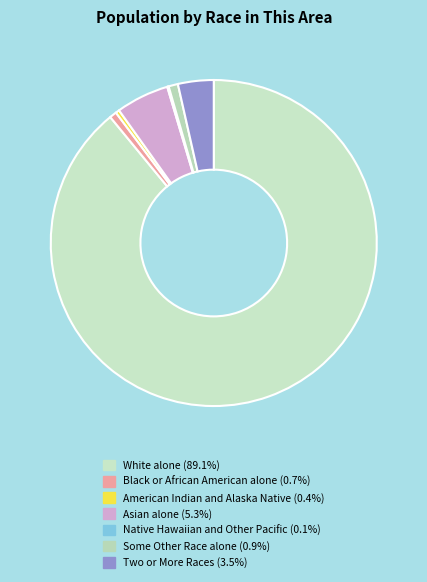

Approximately how many times larger is the value at Asian alone compared to Some Other Race alone?

5.7